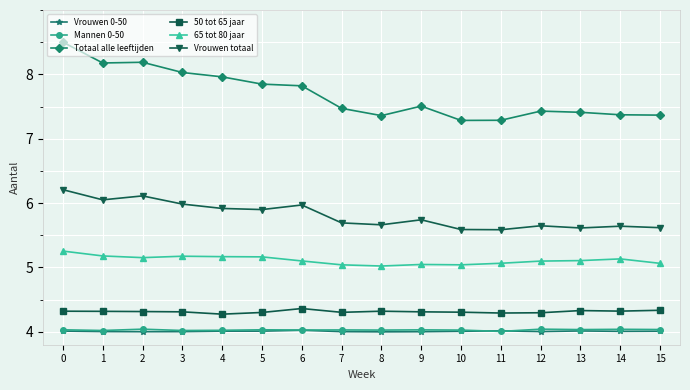

How many series are shown in this chart?

6